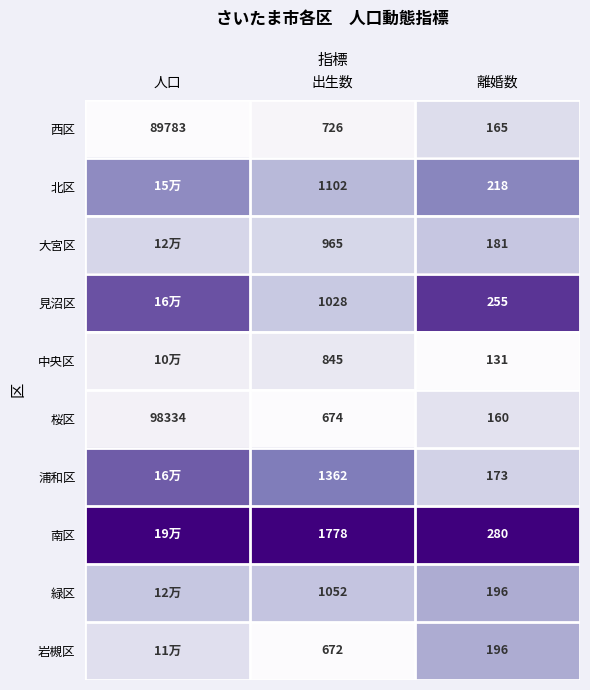

What is the total value across all series at 出生数?

10204.0